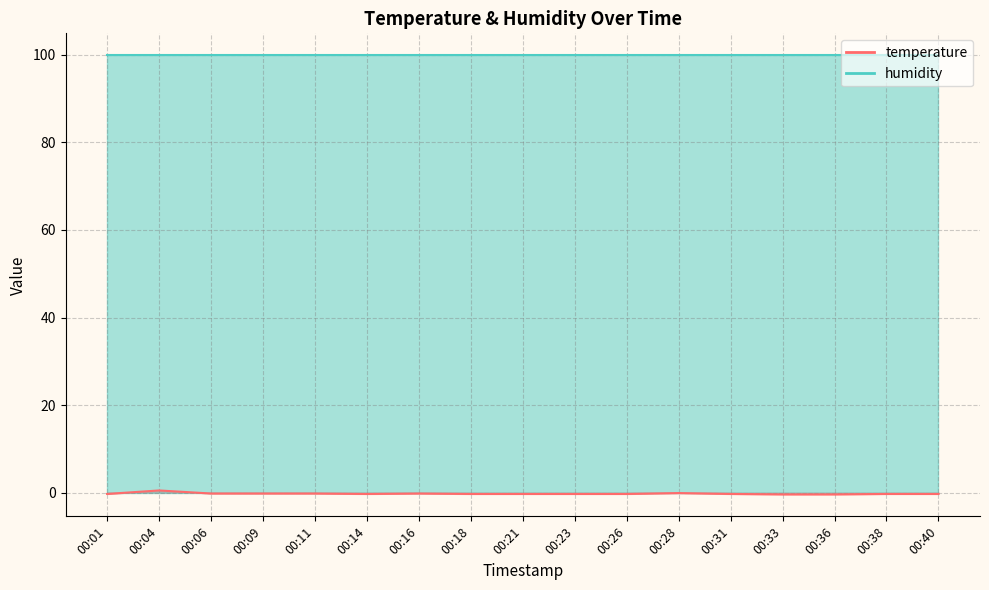

Between 00:28 and 00:16, which is larger?

00:28